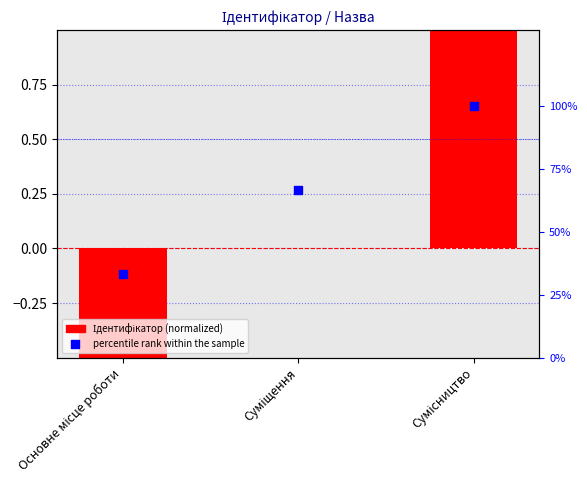

What is the total value across all series at Суміщення?

66.7